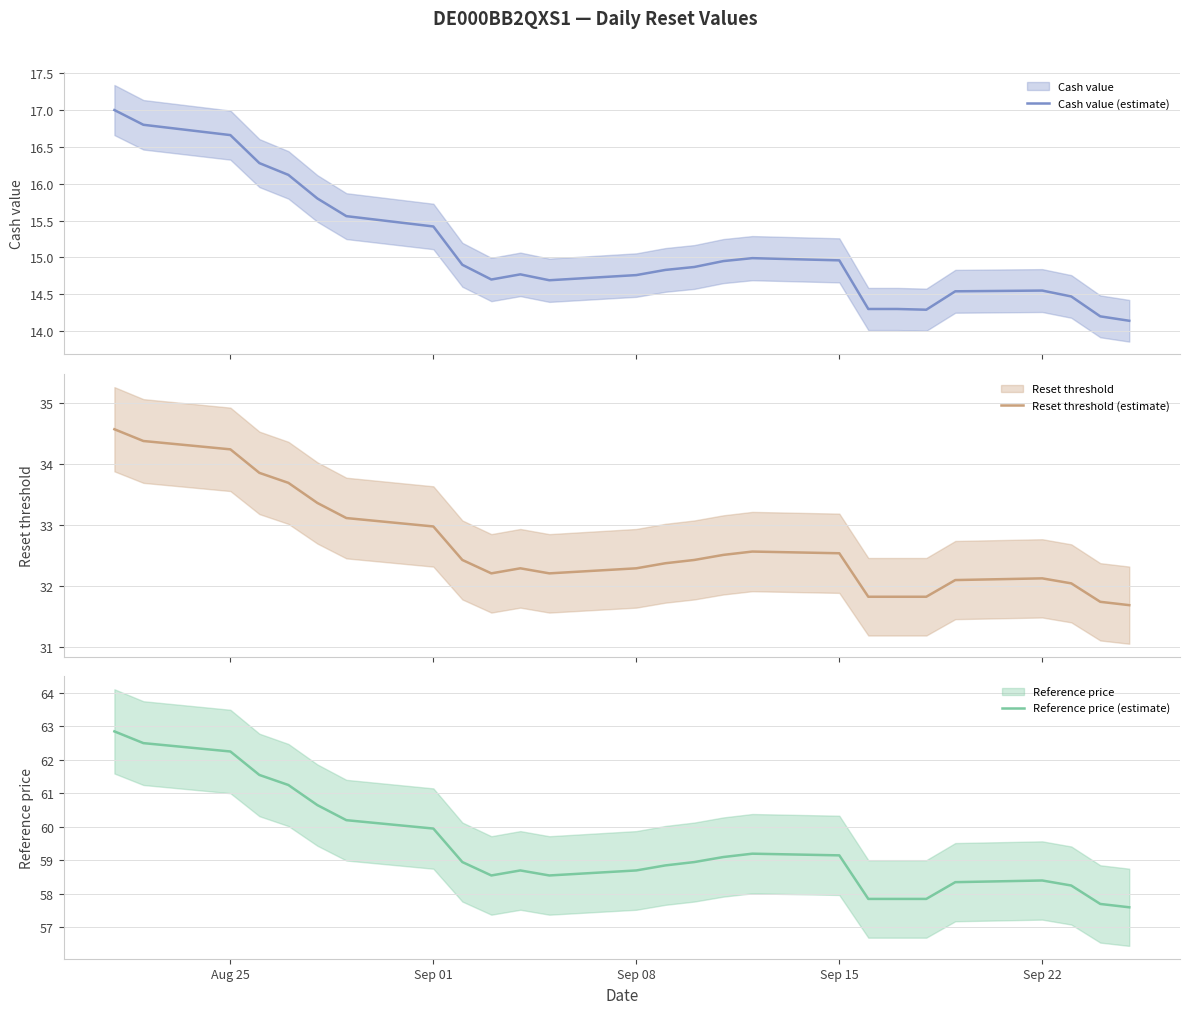

Which series has the widest spread of values?

Reference price (estimate)